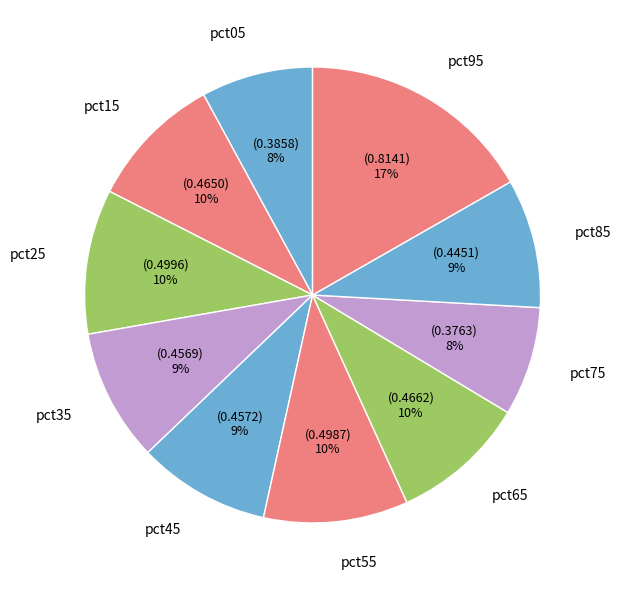

What is the largest slice in the pie chart?

pct95